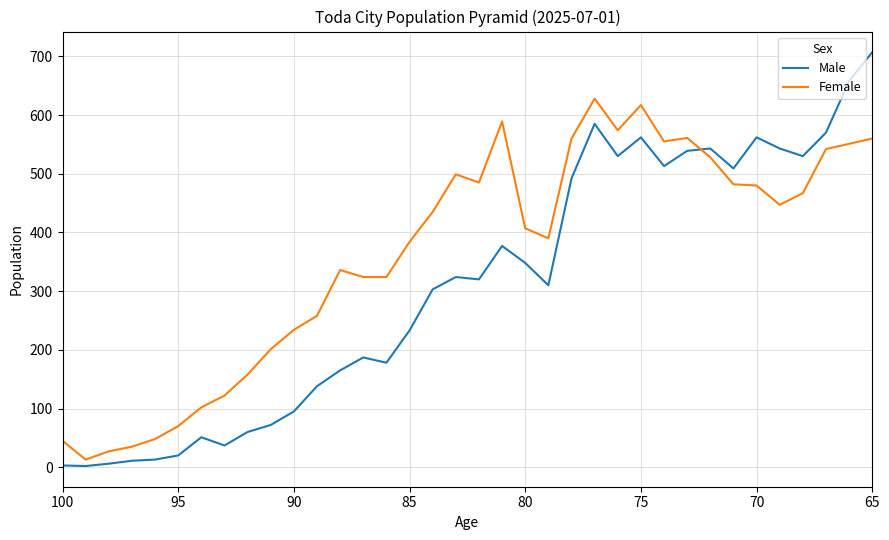

How many lines are shown in the chart?

2